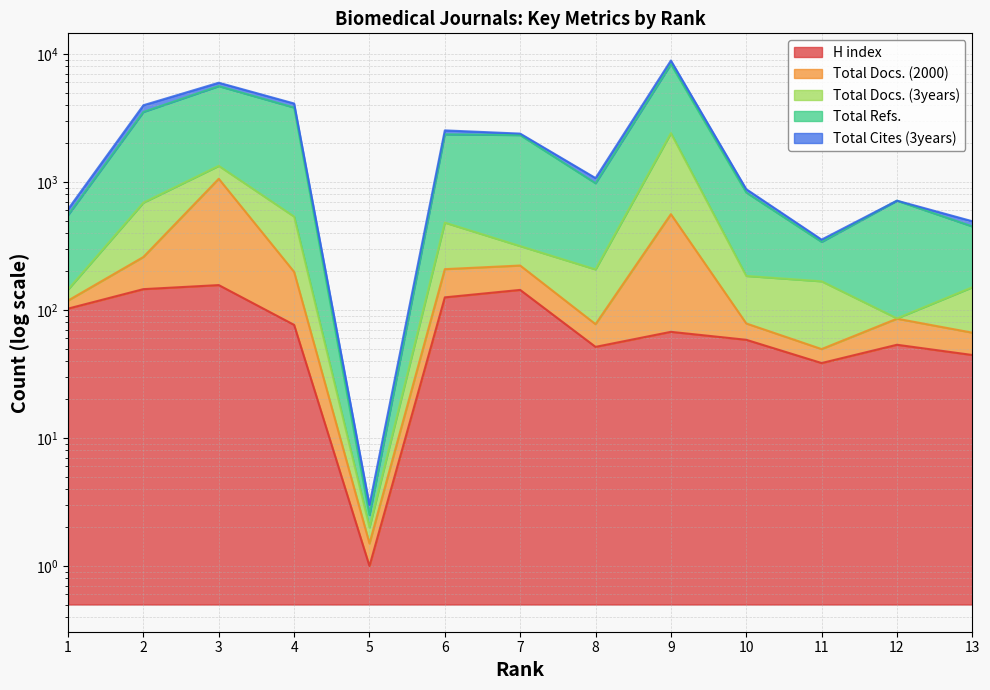

True or false: H index and Total Docs. (2000) intersect in this chart.

False